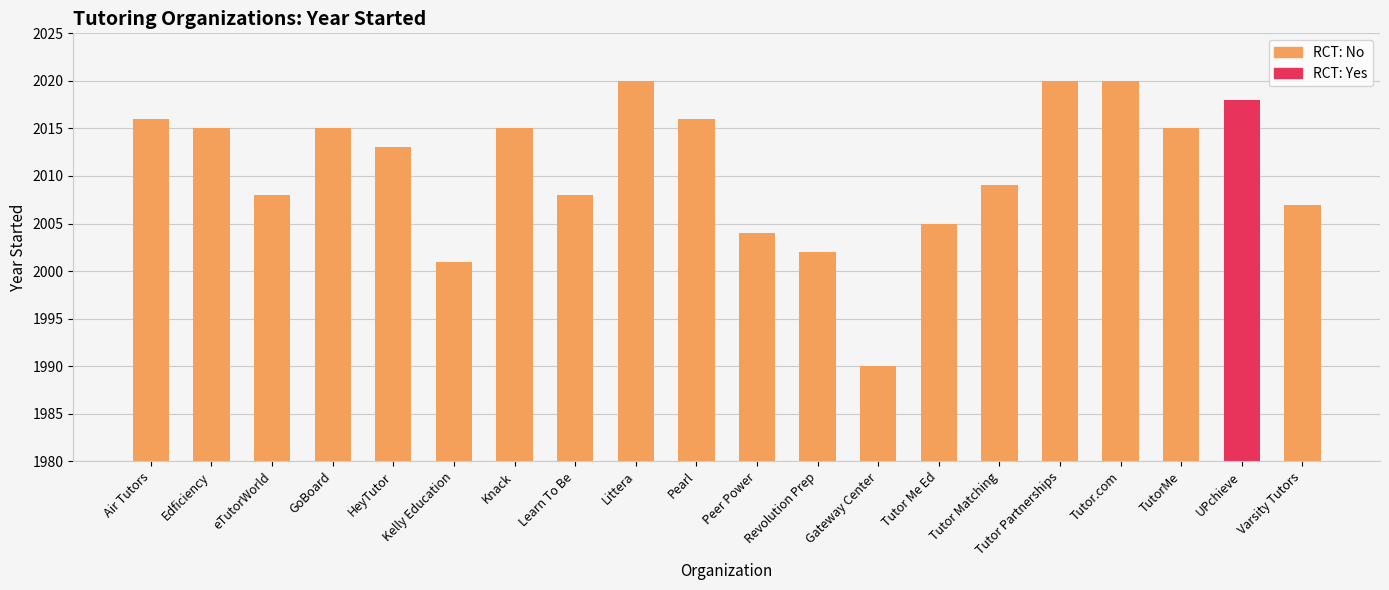

Is it true that the value at eTutorWorld is 718?

False